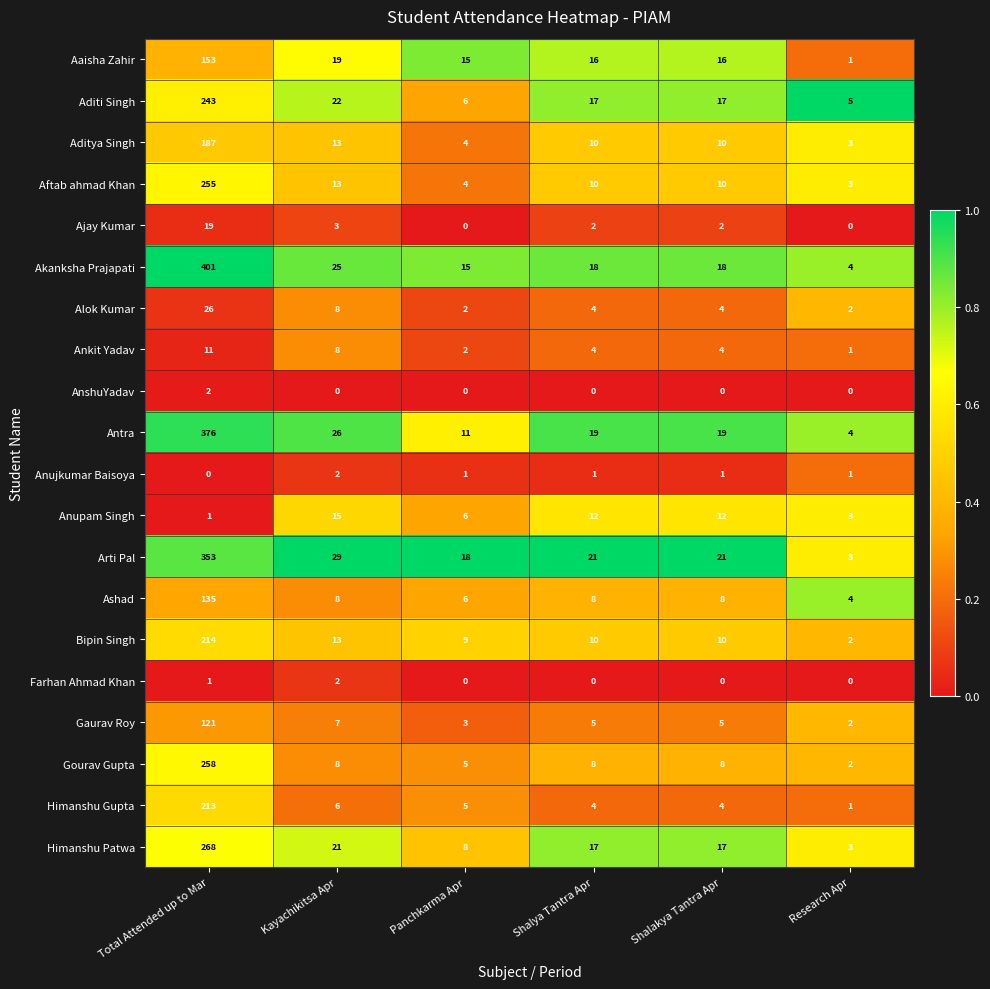

The value of Aditi Singh at Shalya Tantra Apr is 10. True or false?

False